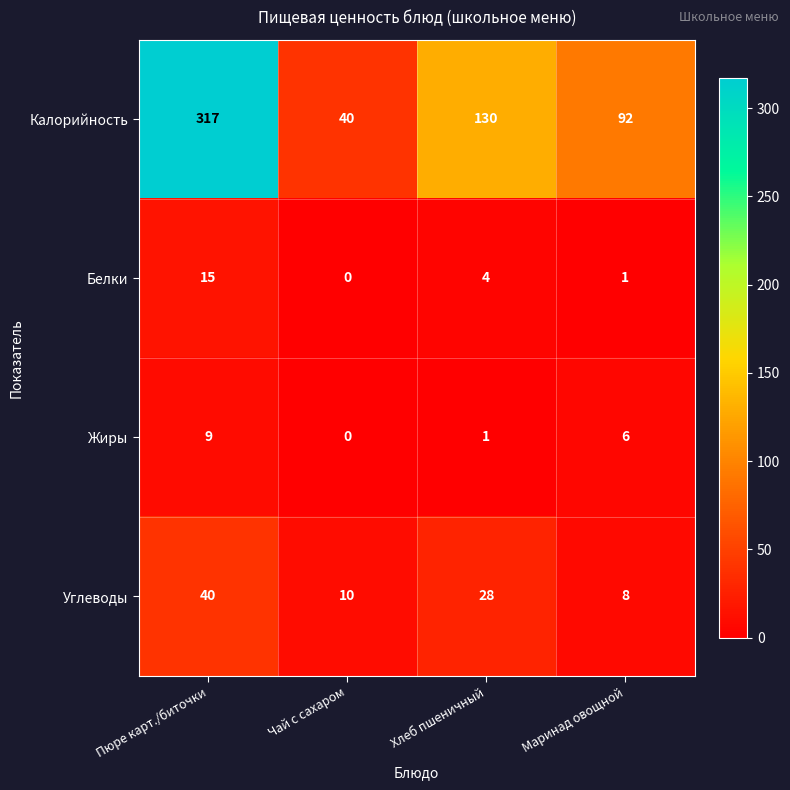

Count the number of categories in the chart.

4